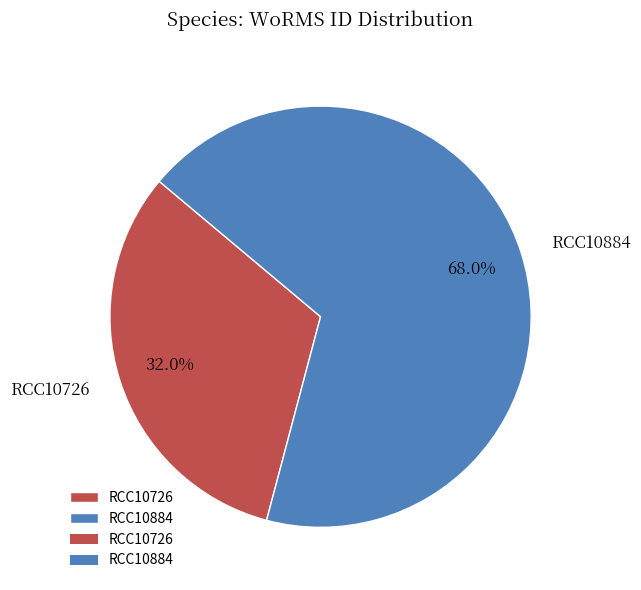

Which has a higher value, RCC10726 or RCC10884?

RCC10884